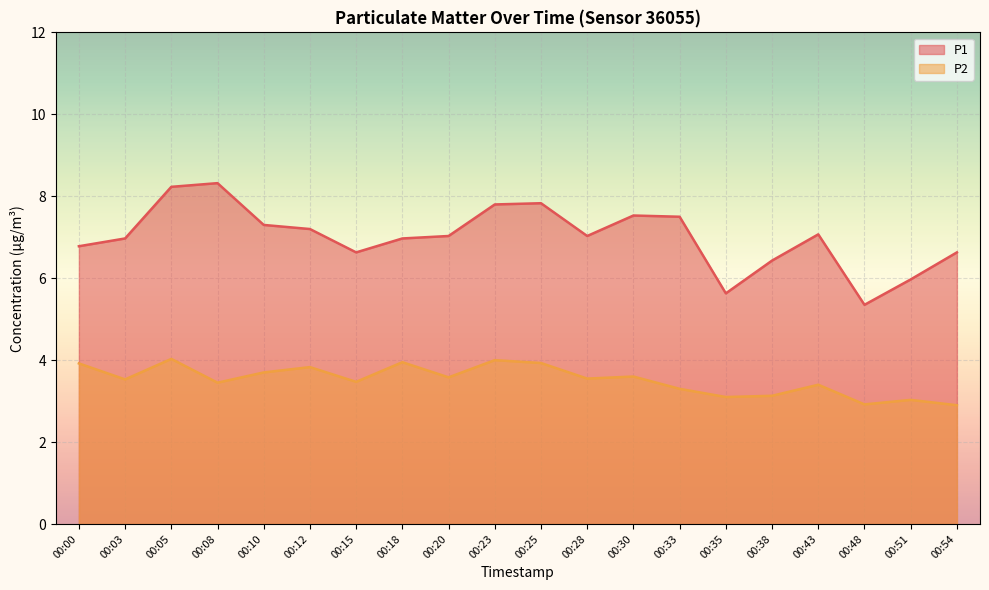

Where does the P1 series first go above 7?

00:05